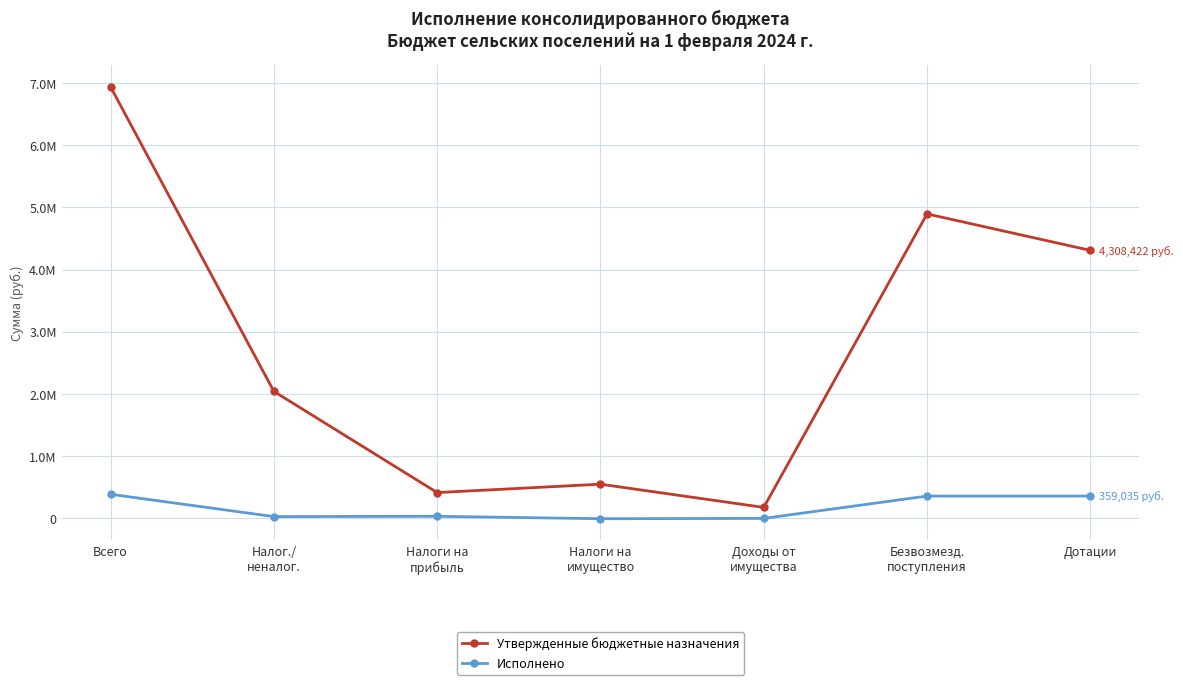

True or false: Исполнено and Утвержденные бюджетные назначения intersect in this chart.

False